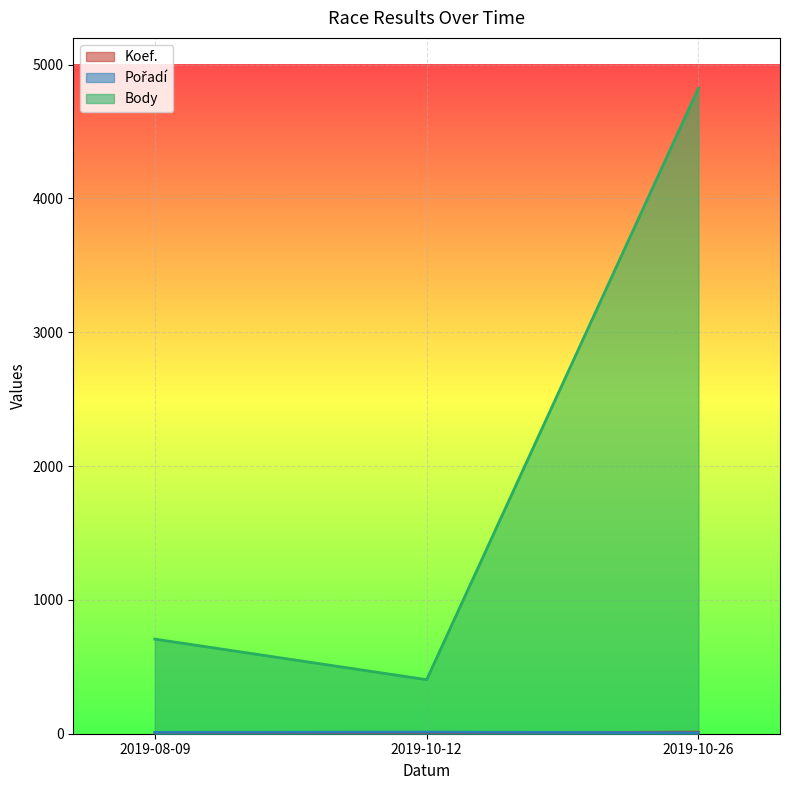

What is the label of the 2nd point from the right?

2019-10-12